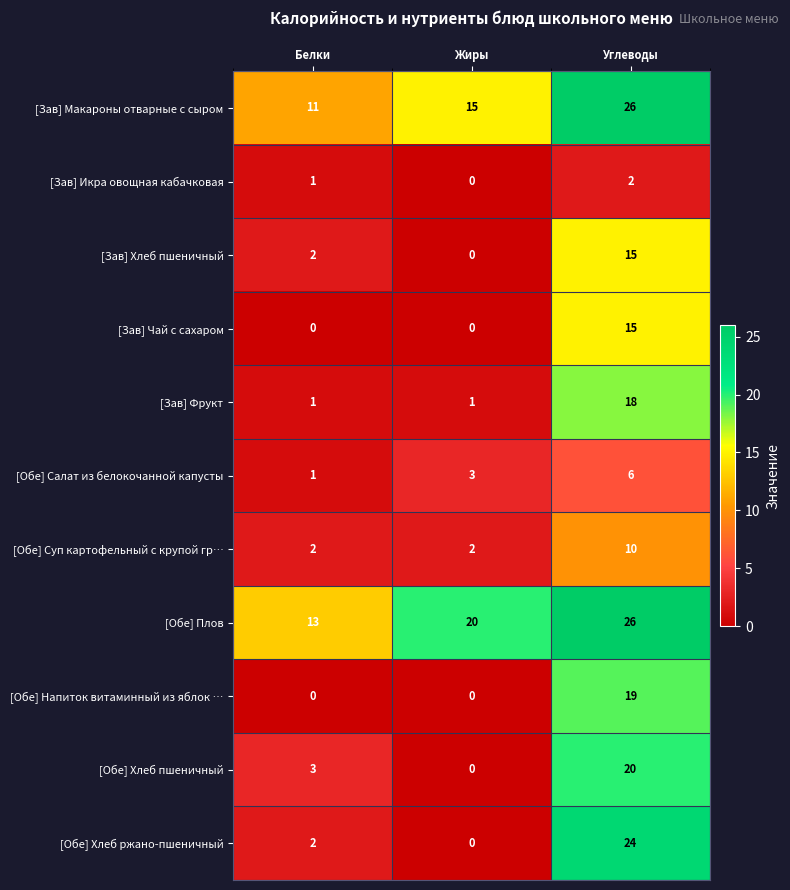

At which category is the sum across all series the highest?

Углеводы